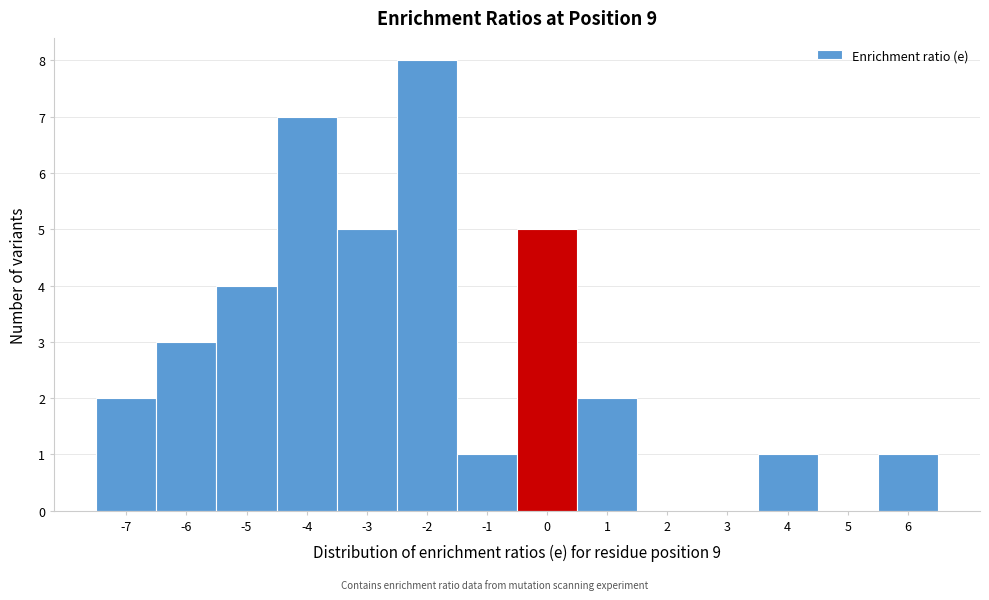

Reading left to right, list all the values displayed in this chart.

-7=2	-6=3	-5=4	-4=7	-3=5	-2=8	-1=1	0=5	1=2	2=0	3=0	4=1	5=0	6=1